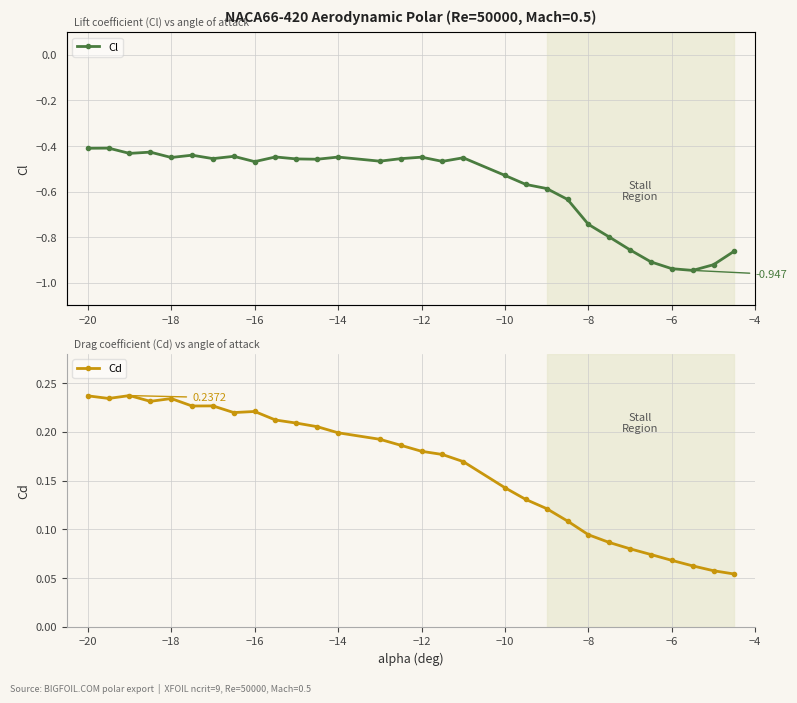

What is the average value of the Cl series?

-0.6